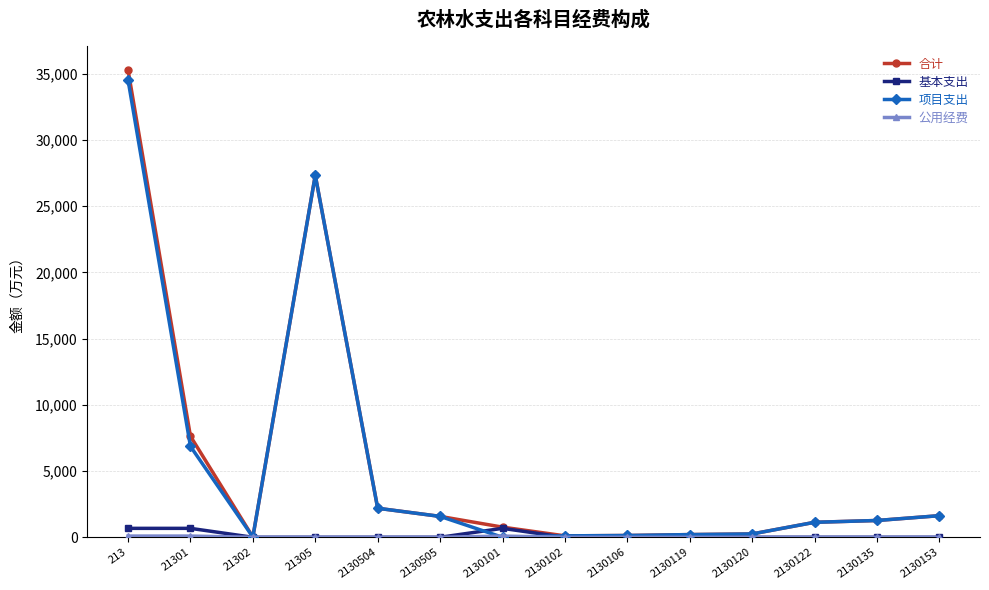

At which category does 合计 reach its first local valley?

21302